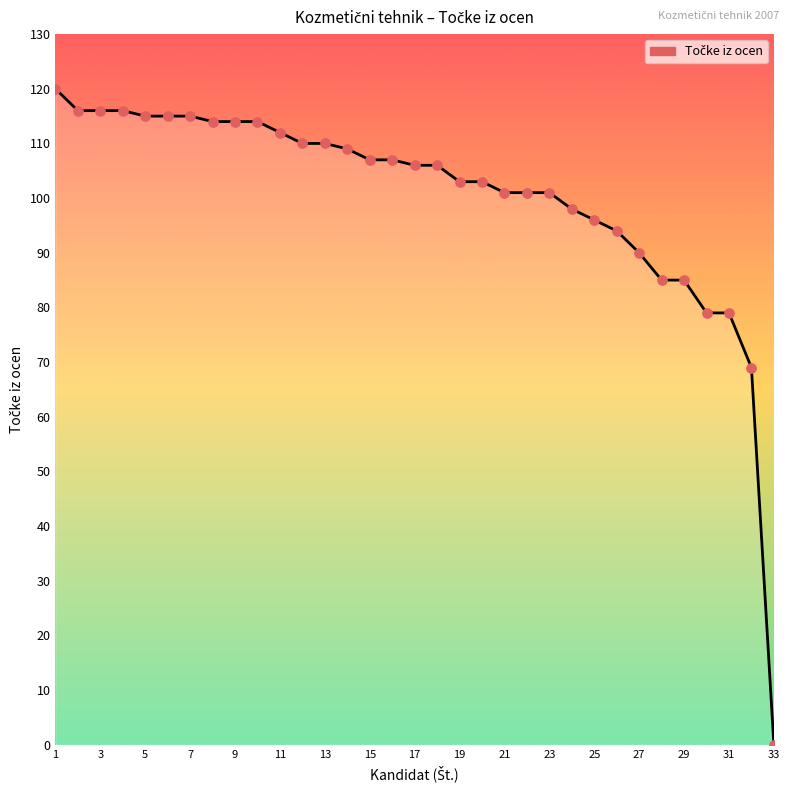

What is the greatest value displayed?

120